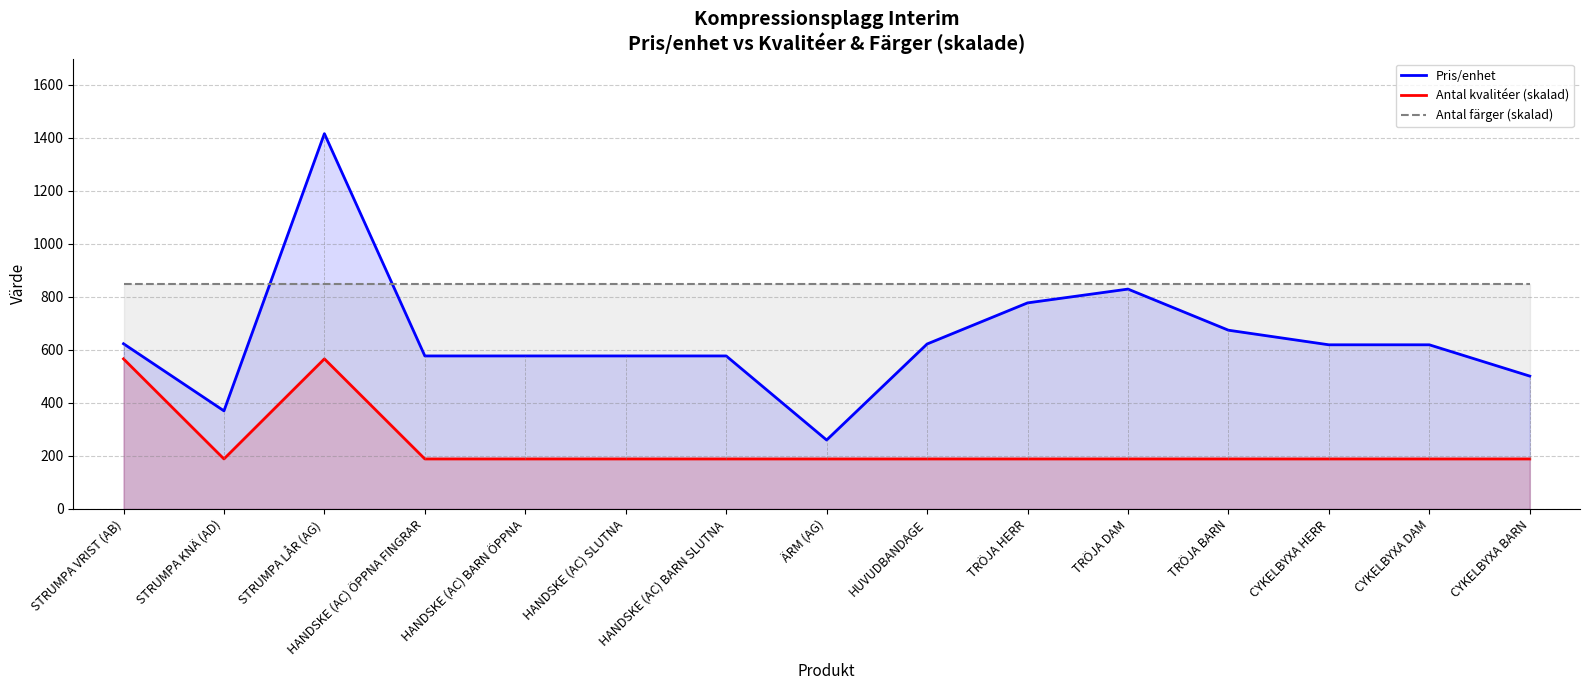

What is the difference between the maximum and second lowest values in the Antal kvalitéer (skalad) series?

377.3